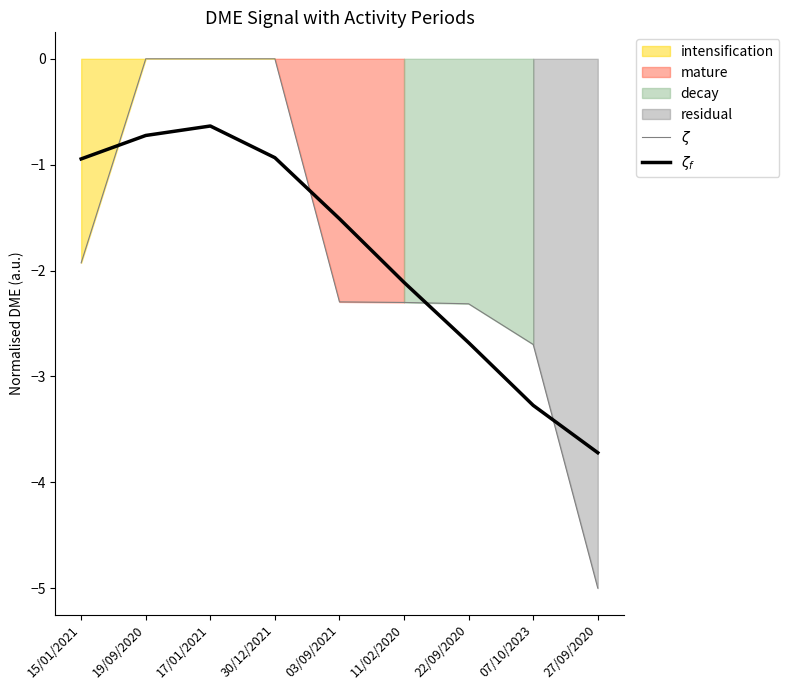

What is the difference between the maximum and minimum values in the $\zeta_f$ series?

3.1